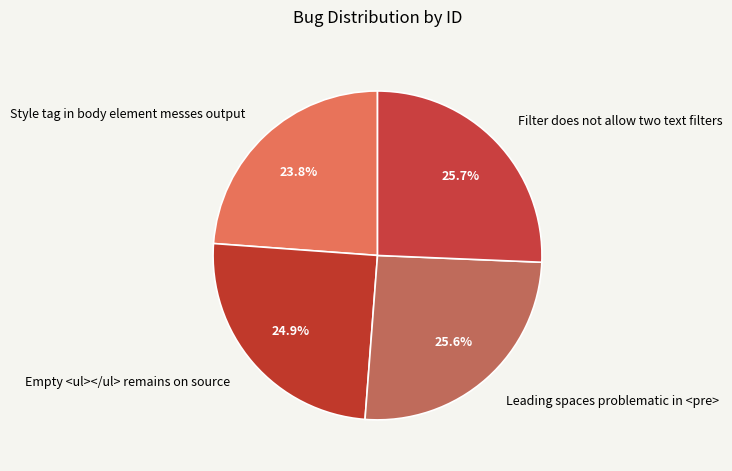

Do Empty <ul></ul> remains on source and Filter does not allow two text filters together represent more than half of the pie?

Yes